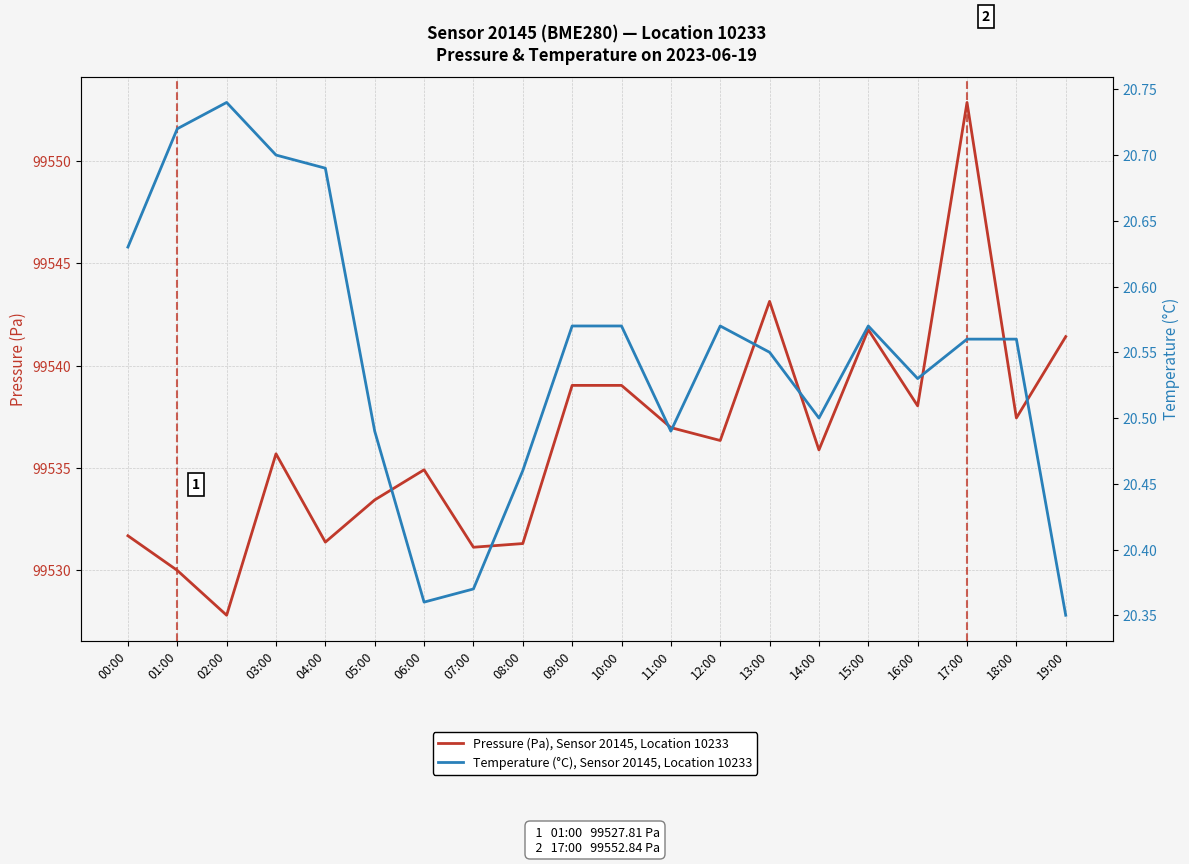

What is the sum of all Temperature (°C), Sensor 20145, Location 10233 values?

411.0